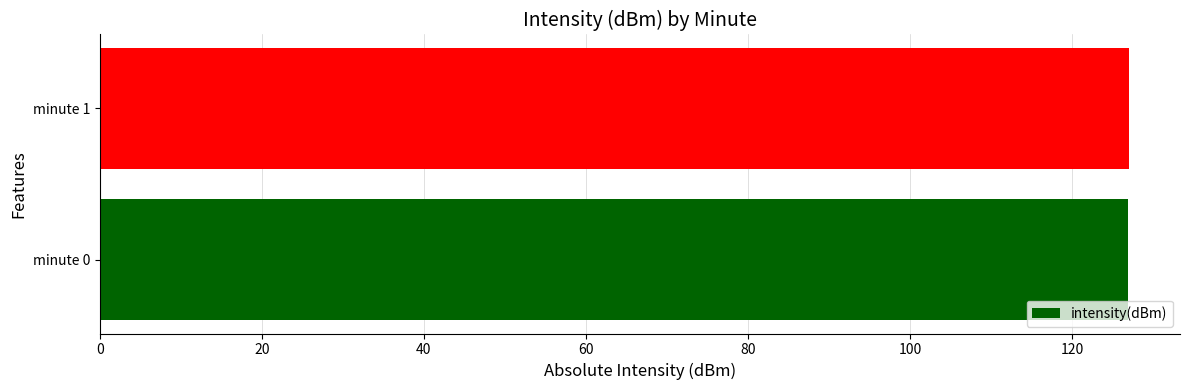

Is it true that the value at minute 0 is 214.3?

False